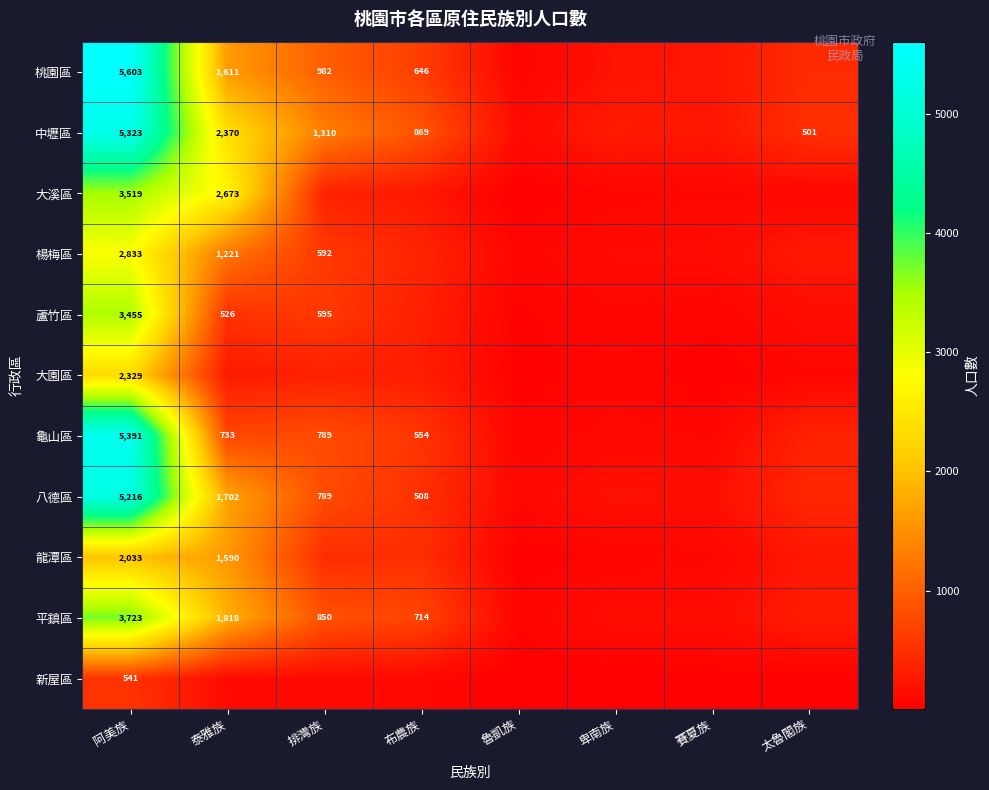

What is the total value across all series at 阿美族?

39966